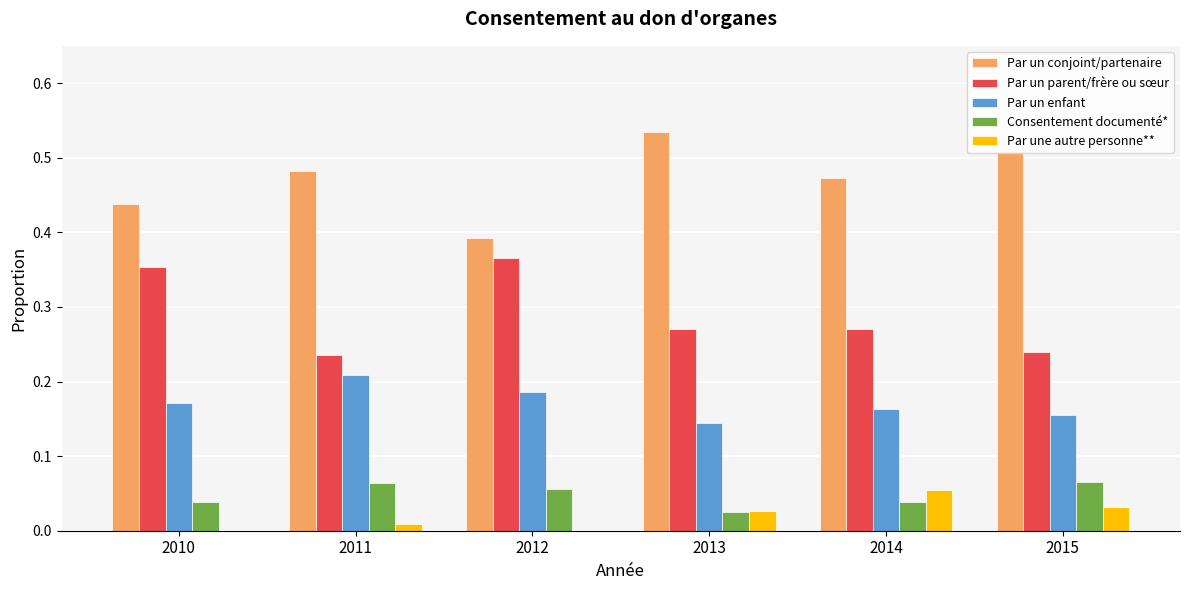

Does the chart contain stacked bars?

No